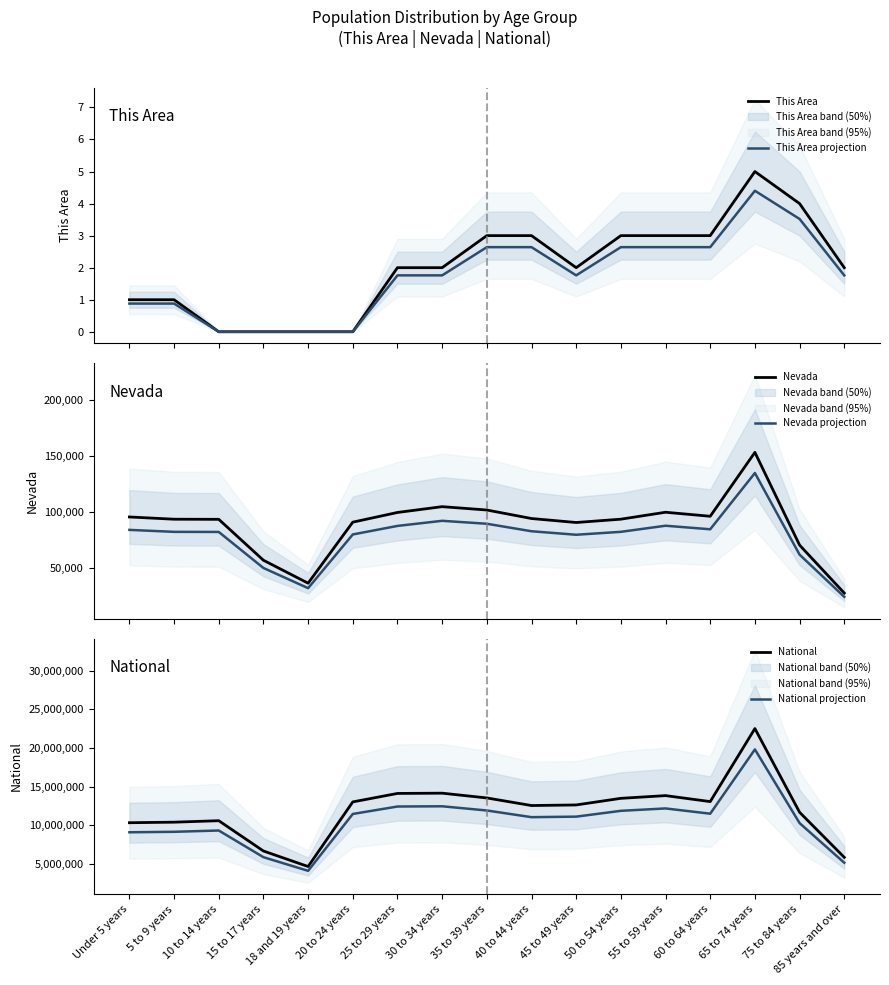

Rank the categories by National value from highest to lowest.

65 to 74 years, 30 to 34 years, 25 to 29 years, 55 to 59 years, 35 to 39 years, 50 to 54 years, 60 to 64 years, 20 to 24 years, 45 to 49 years, 40 to 44 years, 75 to 84 years, 10 to 14 years, 5 to 9 years, Under 5 years, 15 to 17 years, 85 years and over, 18 and 19 years